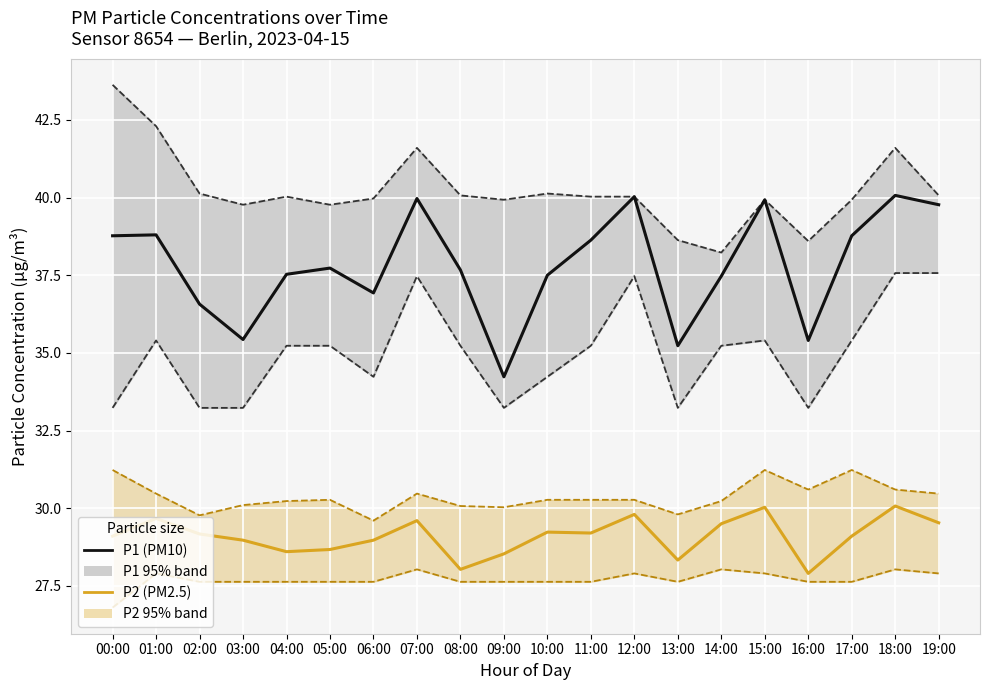

Reading left to right, extract all data points from this chart.

P1 upper: 00:00=43.6	01:00=42.3	02:00=40.1	03:00=39.8	04:00=40.0	05:00=39.8	06:00=40.0	07:00=41.6	08:00=40.1	09:00=39.9	10:00=40.1	11:00=40.0	12:00=40.0	13:00=38.6	14:00=38.2	15:00=39.9	16:00=38.6	17:00=39.9	18:00=41.6	19:00=40.1
P1 lower: 00:00=33.2	01:00=35.4	02:00=33.2	03:00=33.2	04:00=35.2	05:00=35.2	06:00=34.2	07:00=37.5	08:00=35.2	09:00=33.2	10:00=34.2	11:00=35.2	12:00=37.5	13:00=33.2	14:00=35.2	15:00=35.4	16:00=33.2	17:00=35.4	18:00=37.6	19:00=37.6
P2 upper: 00:00=31.2	01:00=30.5	02:00=29.8	03:00=30.1	04:00=30.2	05:00=30.3	06:00=29.6	07:00=30.5	08:00=30.1	09:00=30.0	10:00=30.3	11:00=30.3	12:00=30.3	13:00=29.8	14:00=30.2	15:00=31.2	16:00=30.6	17:00=31.2	18:00=30.6	19:00=30.5
P2 lower: 00:00=26.8	01:00=27.9	02:00=27.6	03:00=27.6	04:00=27.6	05:00=27.6	06:00=27.6	07:00=28.0	08:00=27.6	09:00=27.6	10:00=27.6	11:00=27.6	12:00=27.9	13:00=27.6	14:00=28.0	15:00=27.9	16:00=27.6	17:00=27.6	18:00=28.0	19:00=27.9
P1: 00:00=38.8	01:00=38.8	02:00=36.6	03:00=35.4	04:00=37.5	05:00=37.7	06:00=36.9	07:00=40.0	08:00=37.7	09:00=34.2	10:00=37.5	11:00=38.6	12:00=40.0	13:00=35.2	14:00=37.5	15:00=39.9	16:00=35.4	17:00=38.8	18:00=40.1	19:00=39.8
P2: 00:00=29.1	01:00=29.7	02:00=29.2	03:00=29.0	04:00=28.6	05:00=28.7	06:00=29.0	07:00=29.6	08:00=28.0	09:00=28.5	10:00=29.2	11:00=29.2	12:00=29.8	13:00=28.3	14:00=29.5	15:00=30.0	16:00=27.9	17:00=29.1	18:00=30.1	19:00=29.5